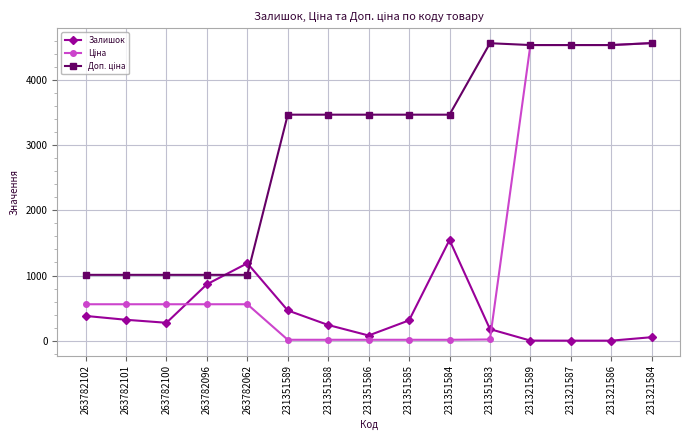

What is the value of the Залишок point at the 9th from the left?

313.0